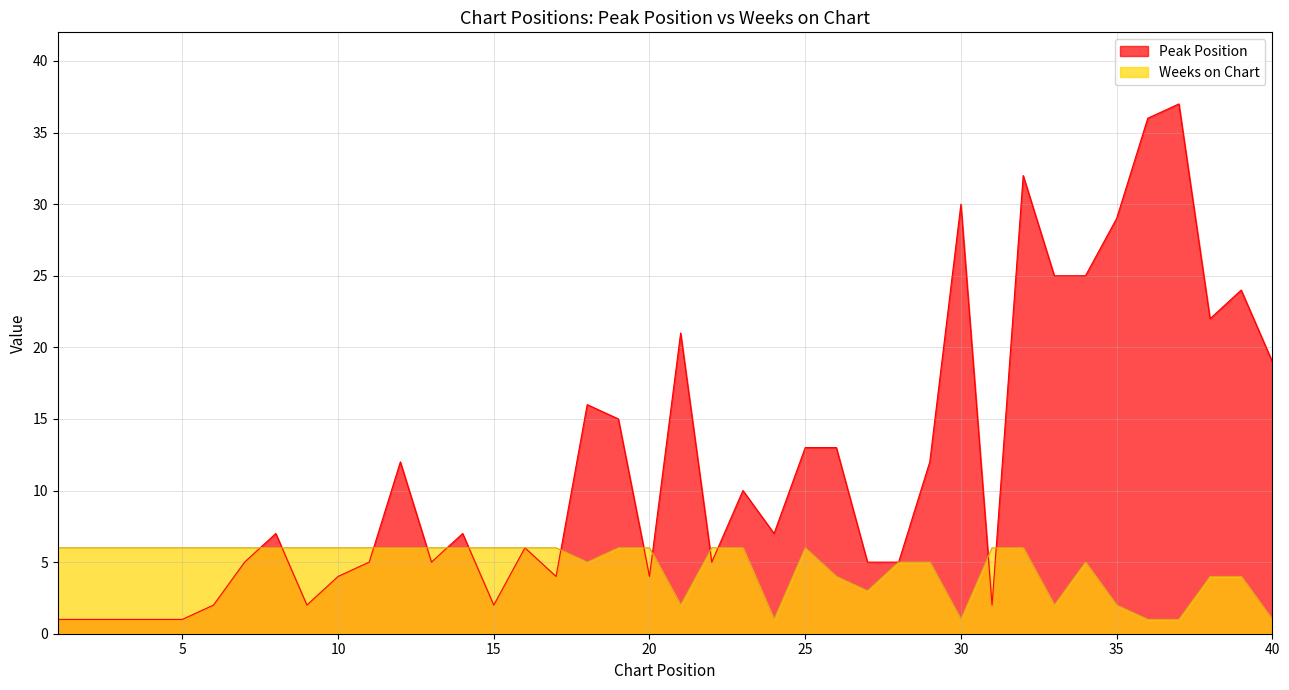

Count the Weeks on Chart values in the range 4 to 6.

31